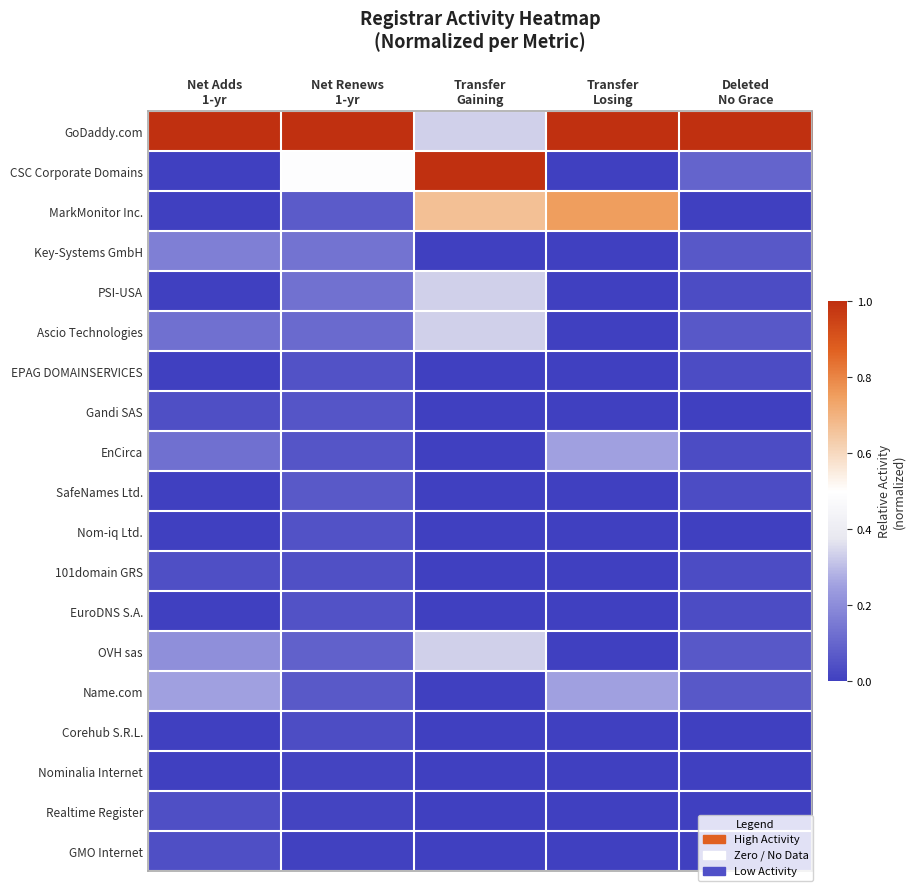

Count the number of data series in this chart.

19